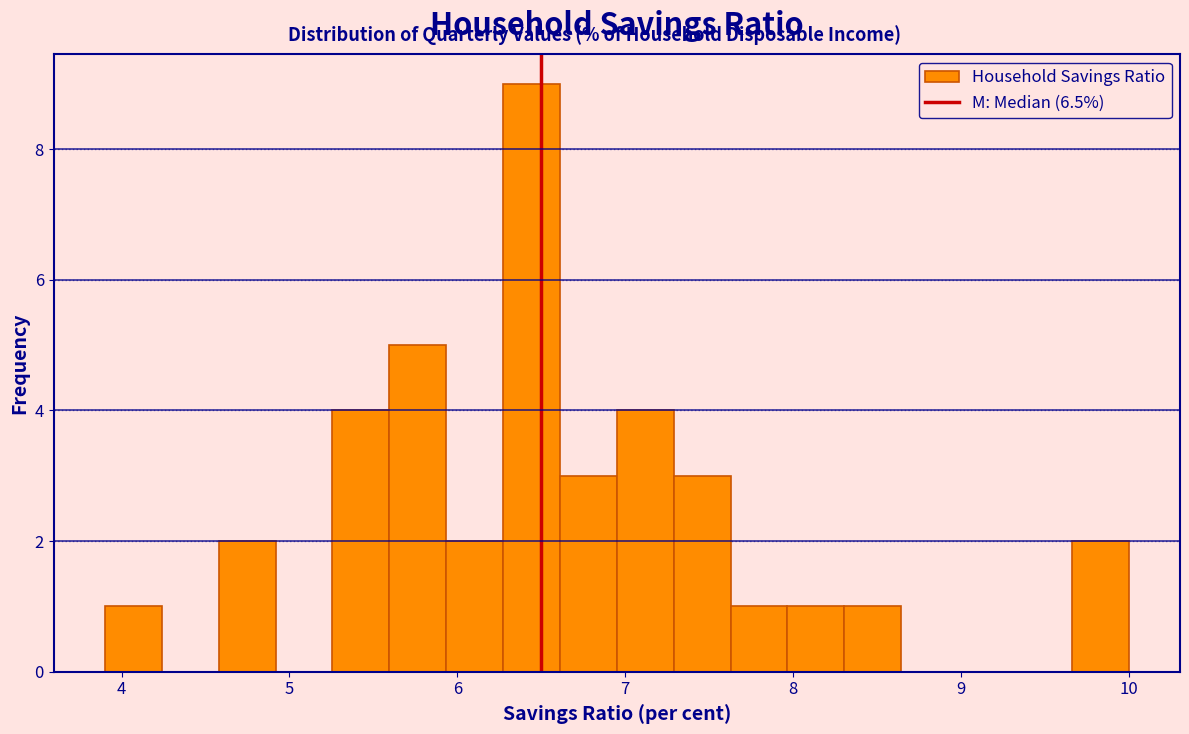

Read against the x-axis, roughly where is the centre of the tallest bar?

6.4